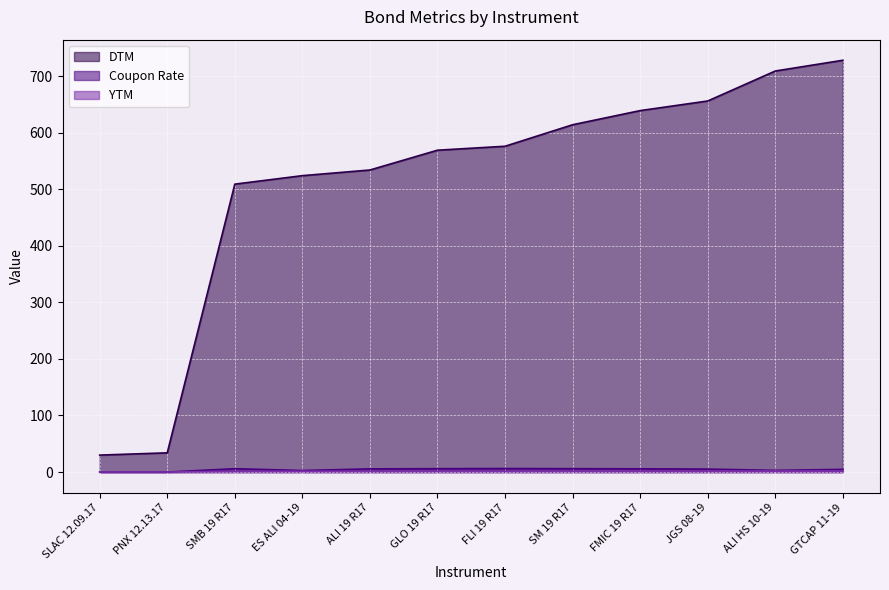

Count the number of categories in the chart.

12